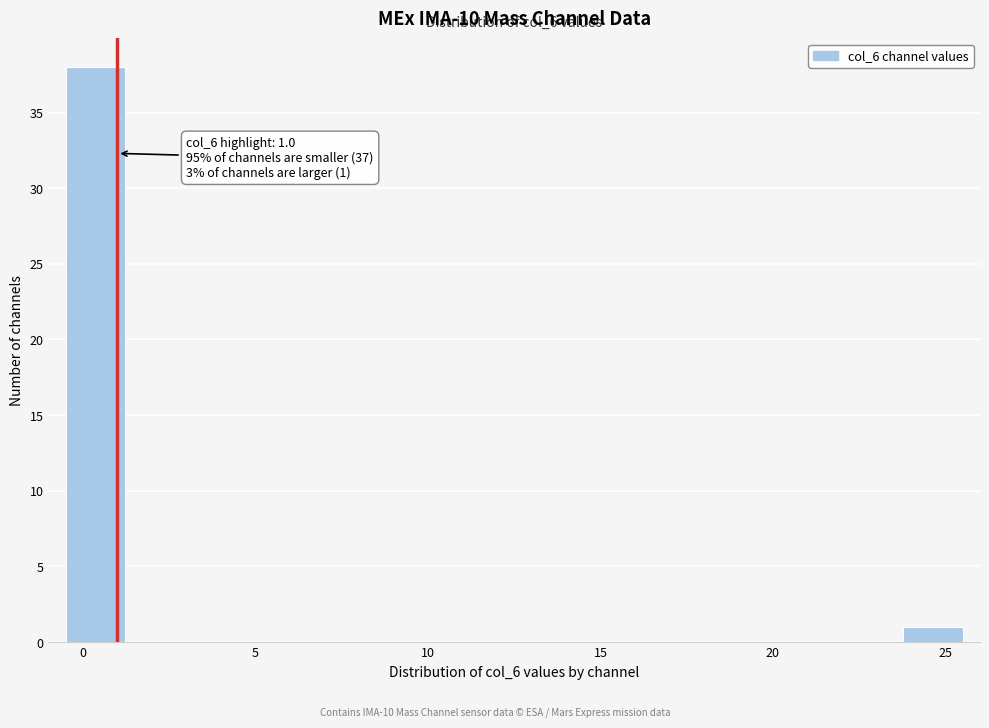

Read against the x-axis, roughly where is the centre of the tallest bar?

0.5